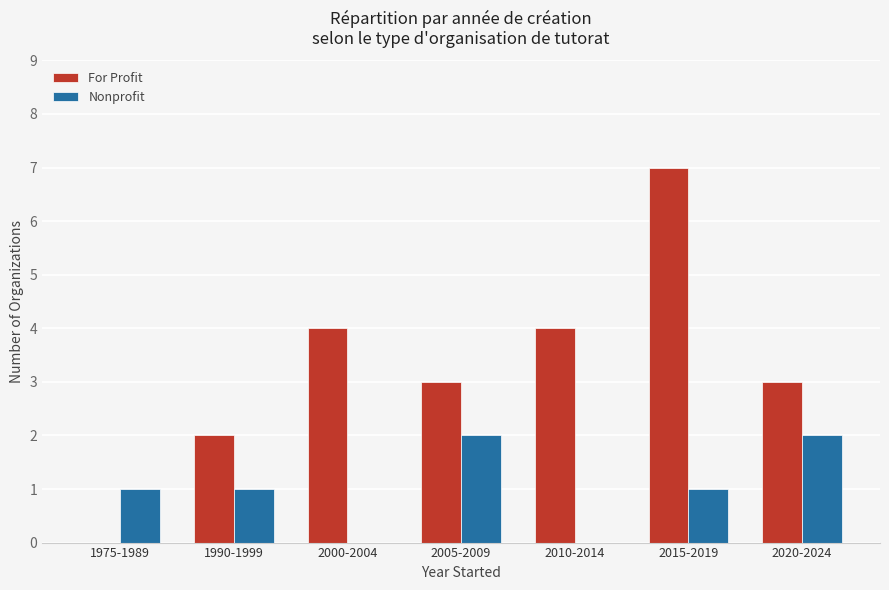

What is the total value across all series at 2015-2019?

8